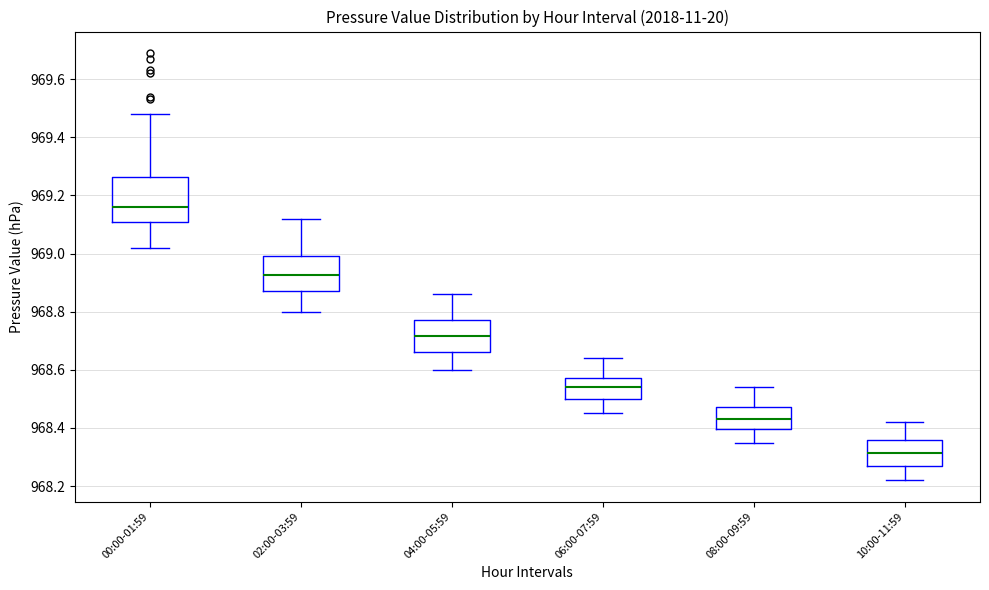

Reading left to right, read every box against the y-axis: the position of its median line, the range the box covers, and the ends of its whiskers. The values are not printed on the chart, so give them approximately, as read against the axis.

00:00-01:59: median 969.16, box 969.12 to 969.26, whiskers 969.02 to 969.48
02:00-03:59: median 968.92, box 968.88 to 969.00, whiskers 968.80 to 969.12
04:00-05:59: median 968.72, box 968.66 to 968.78, whiskers 968.60 to 968.86
06:00-07:59: median 968.54, box 968.50 to 968.58, whiskers 968.46 to 968.64
08:00-09:59: median 968.44, box 968.40 to 968.48, whiskers 968.36 to 968.54
10:00-11:59: median 968.32, box 968.28 to 968.36, whiskers 968.22 to 968.42